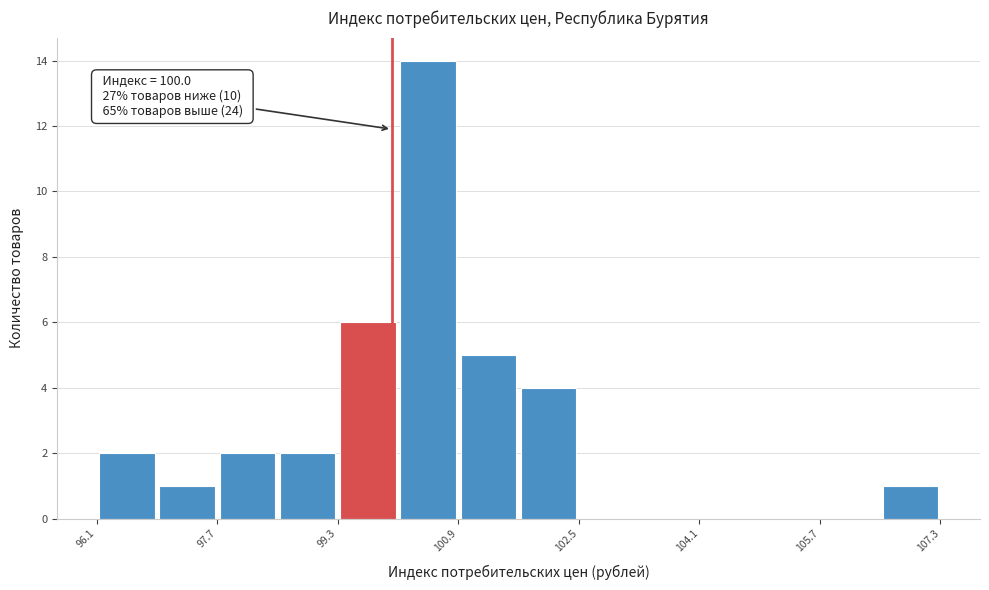

Around what value on the x-axis is the tallest bar? Give the approximate position of its centre, as read against the axis.

100.4